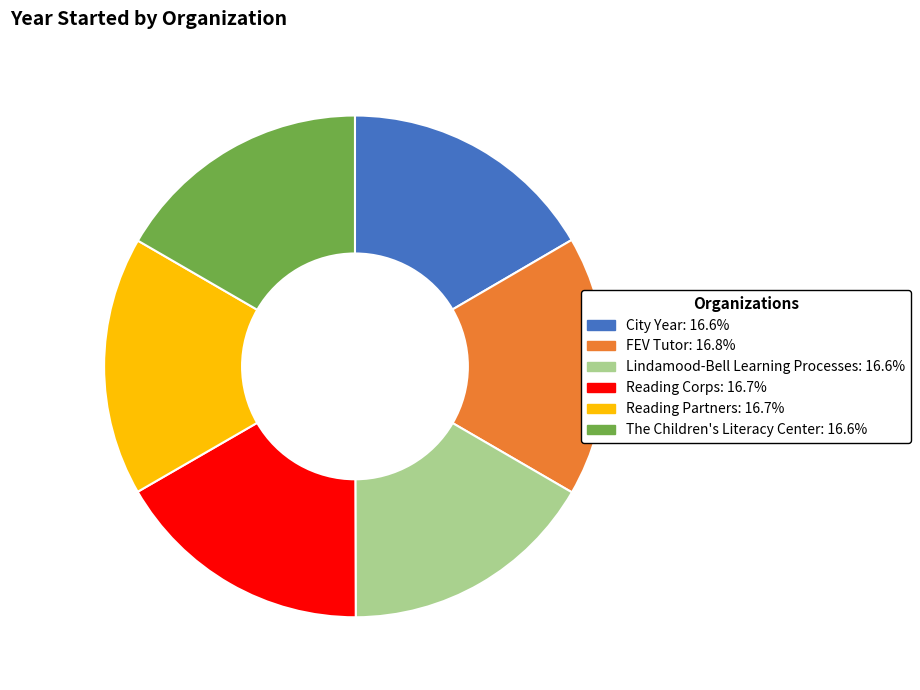

Is the sum of City Year and FEV Tutor greater than half?

No